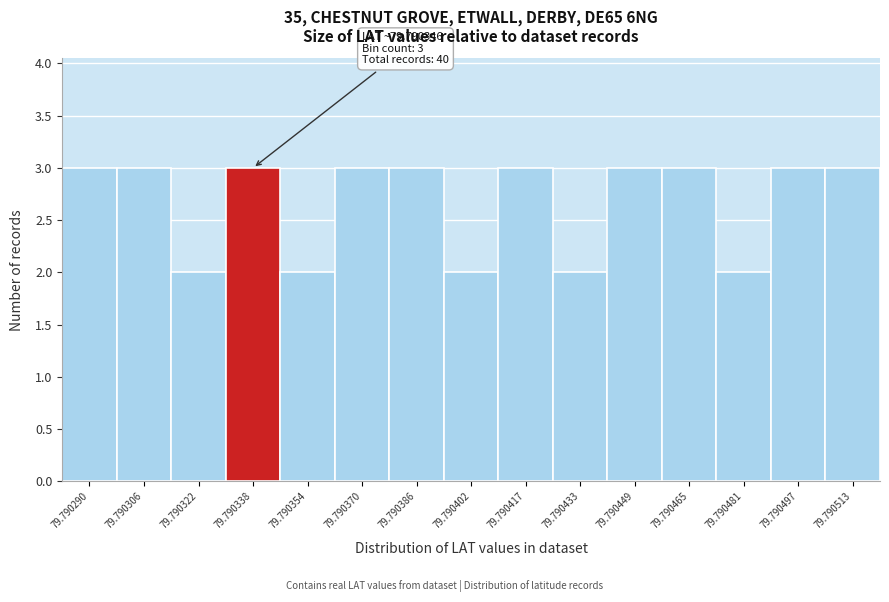

Reading left to right, transcribe all the data shown in this chart.

79.790290=3	79.790306=3	79.790322=2	79.790338=3	79.790354=2	79.790370=3	79.790386=3	79.790402=2	79.790417=3	79.790433=2	79.790449=3	79.790465=3	79.790481=2	79.790497=3	79.790513=3